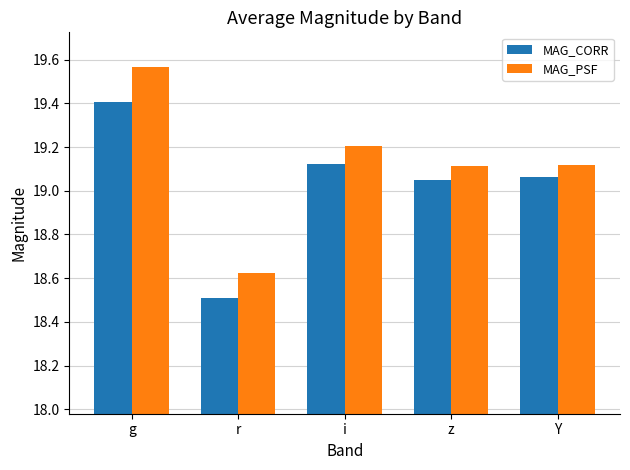

True or false: MAG_PSF has a value of 19.1 at Y.

True